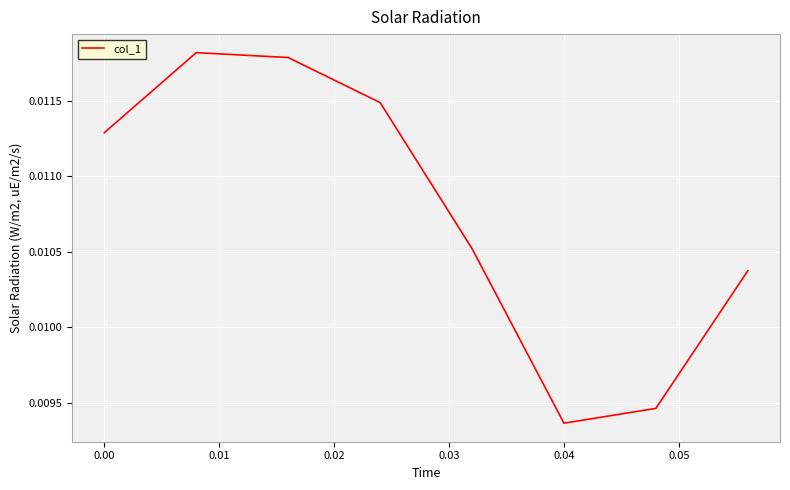

How many interior local valleys (lower than both neighbors) does the data have?

1